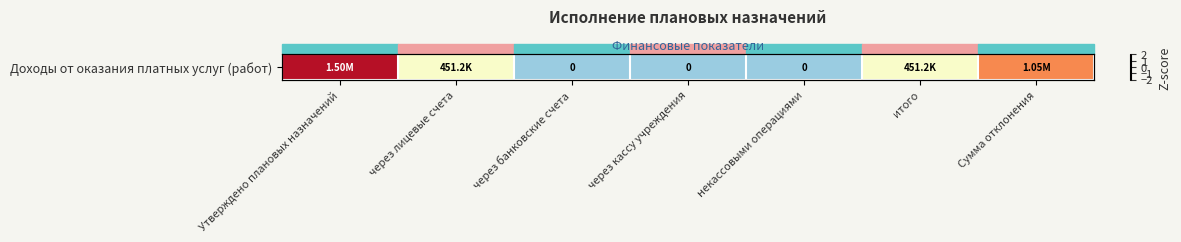

The chart shows a value of -0.9 at через банковские счета. True or false?

True